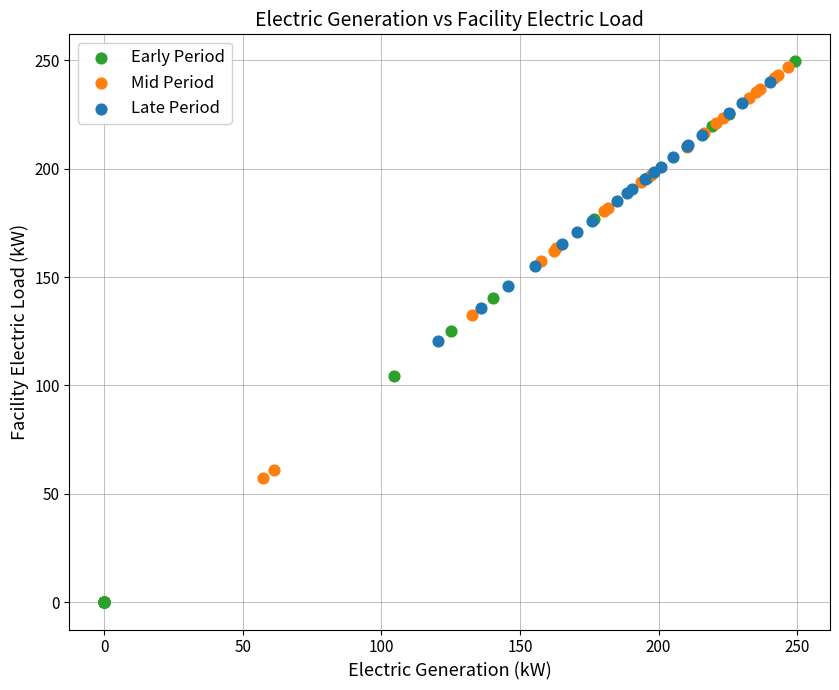

Which series contains the lowest Y value?

Early Period